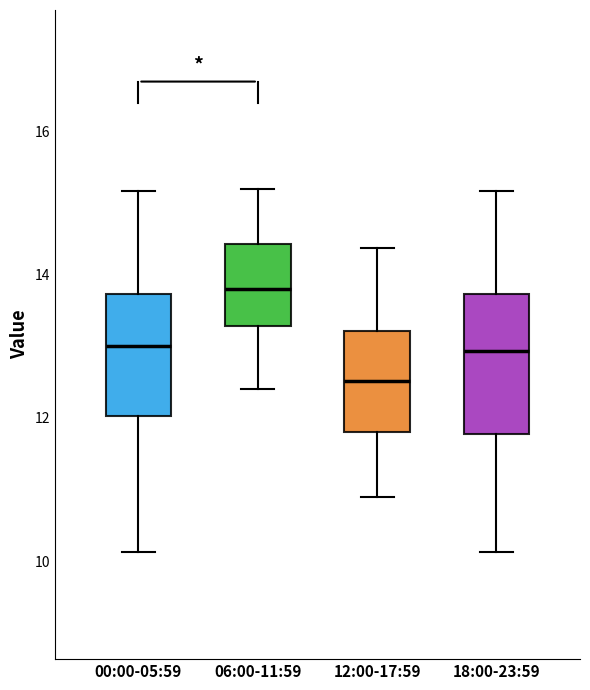

Which box is the tallest, from its lower edge to its upper edge?

18:00-23:59